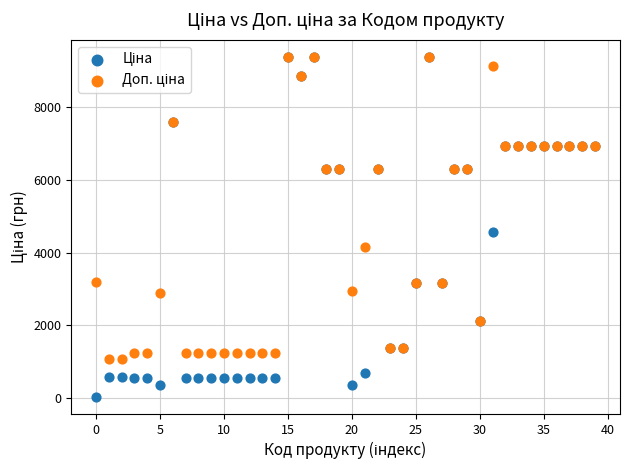

Across all series, what Y value is closest to 4708?

4561.9